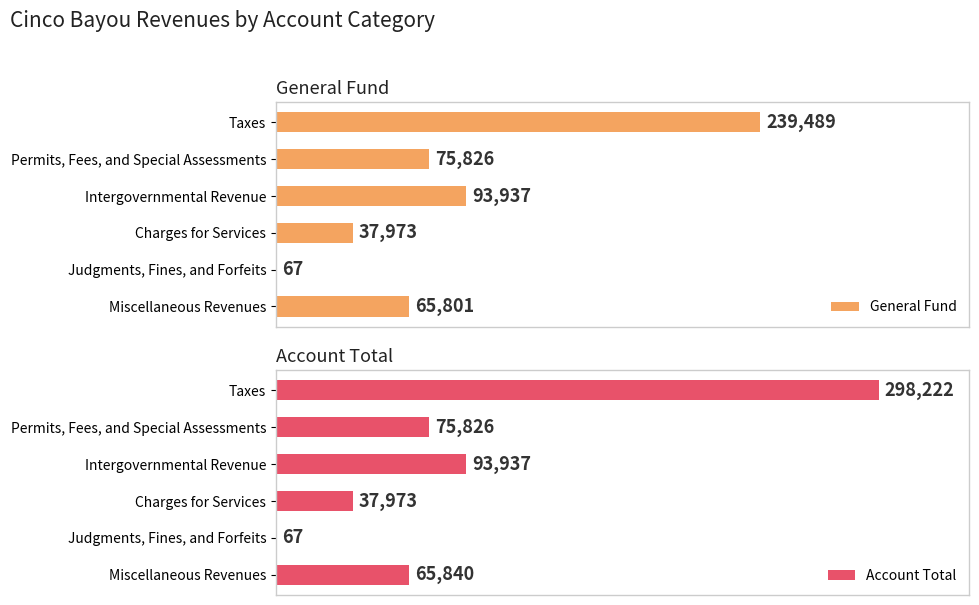

Count the number of categories in the chart.

6